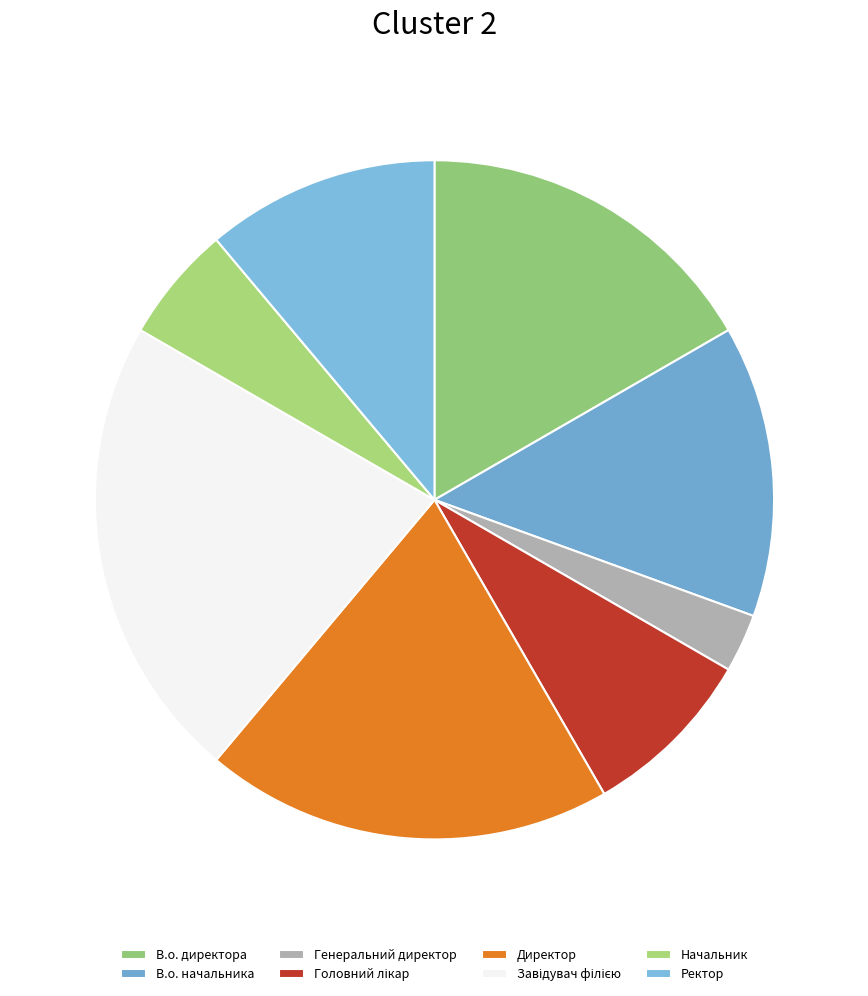

Is it true that Генеральний директор is 1% of the pie?

False